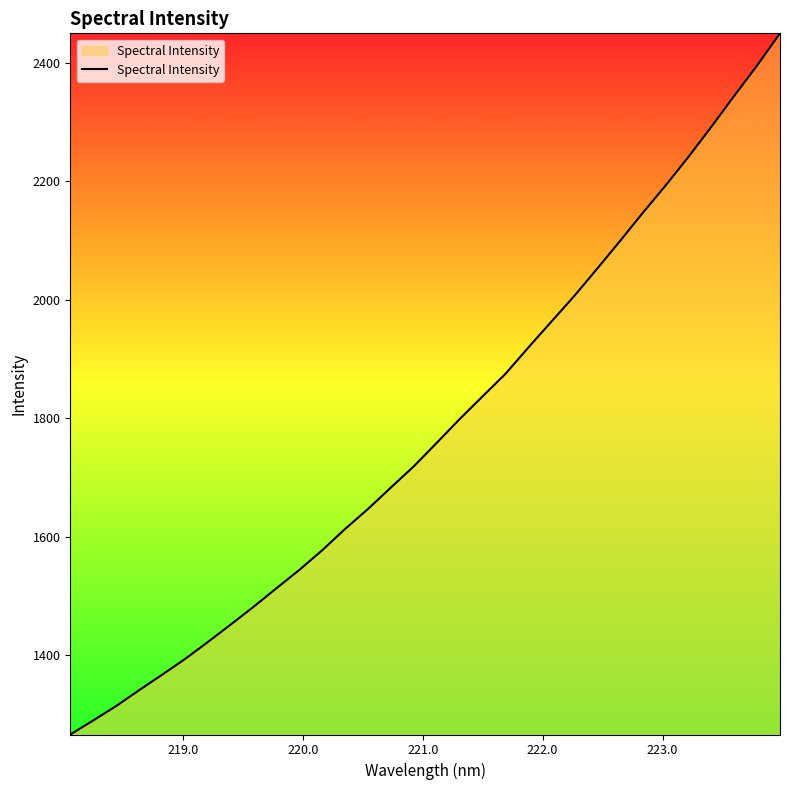

What is the difference between the maximum and minimum values?

1184.6